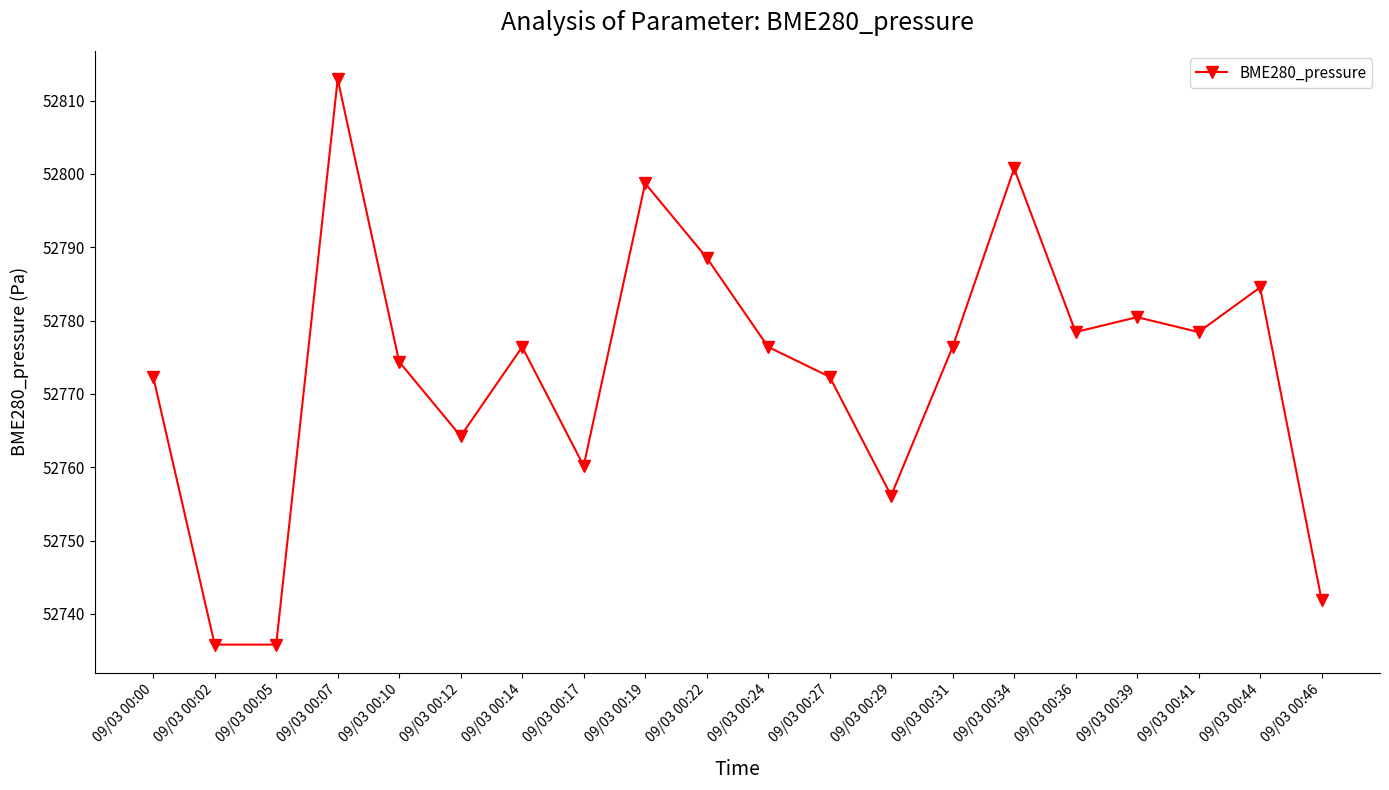

What is the maximum value shown in the chart?

52812.9